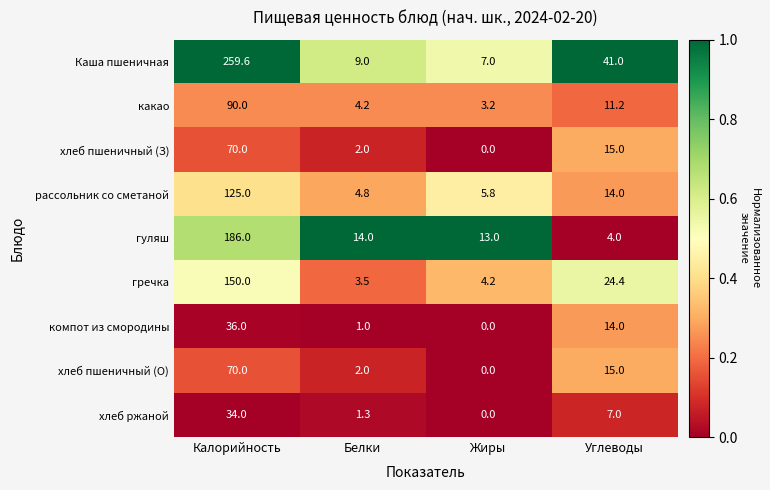

What is the difference between the highest and lowest values at Углеводы?

37.0